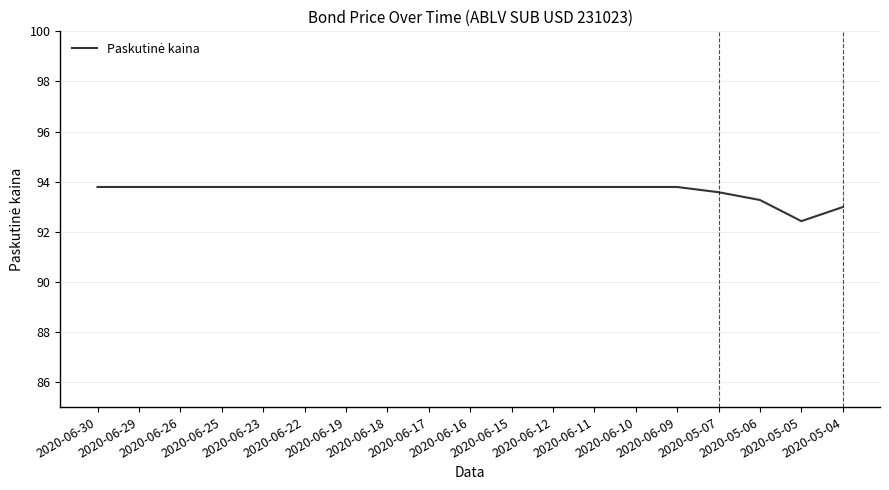

What is the sum of all values?

1779.0